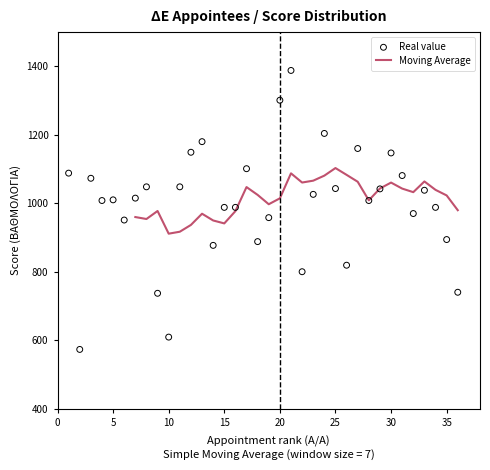

Which has a higher value, 23 or 29?

29